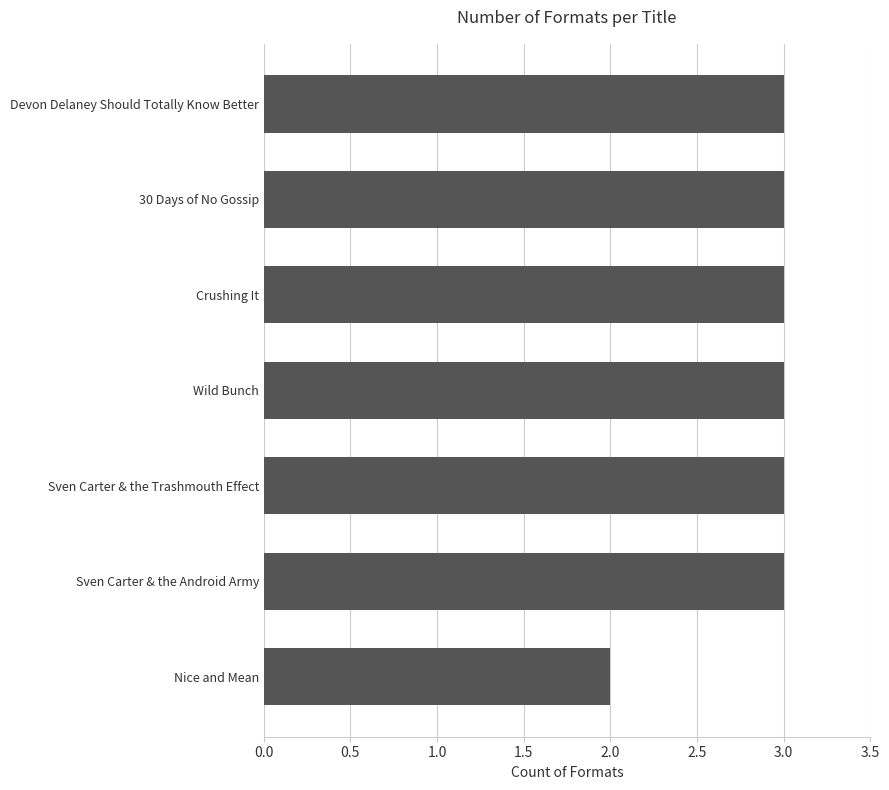

Which category has the lowest value across all series?

Nice and Mean